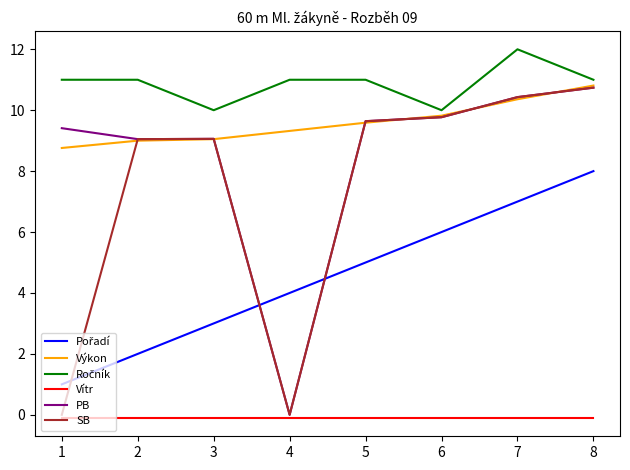

Is the value of Vítr at 1 greater than the value of Výkon at 5?

No